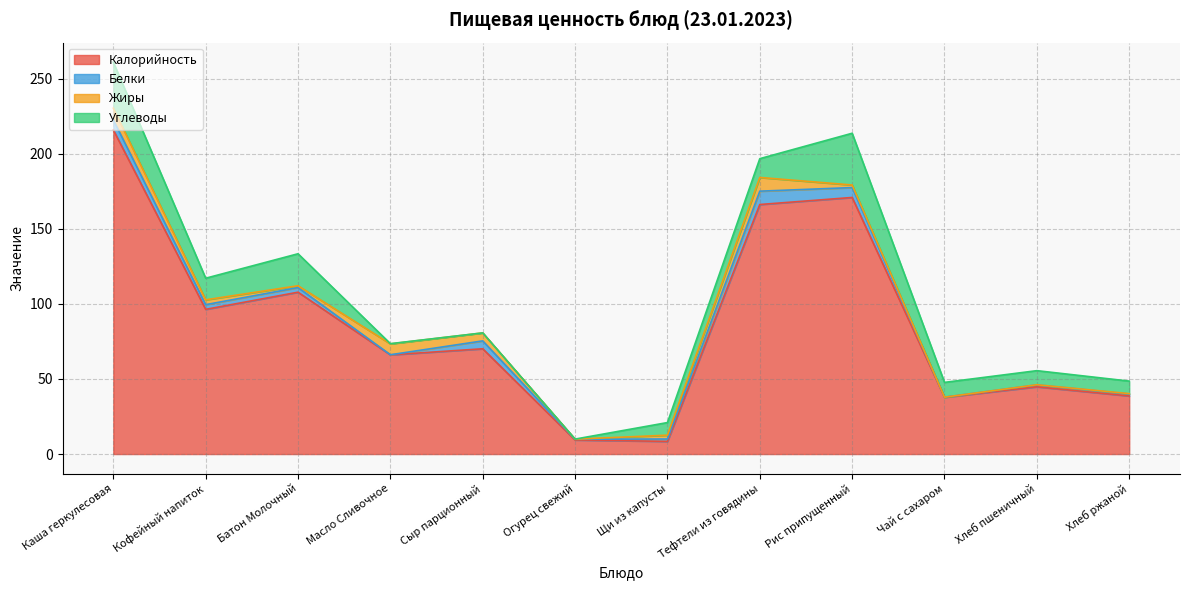

Is it true that Калорийность equals 170.9 at Рис припущенный?

True